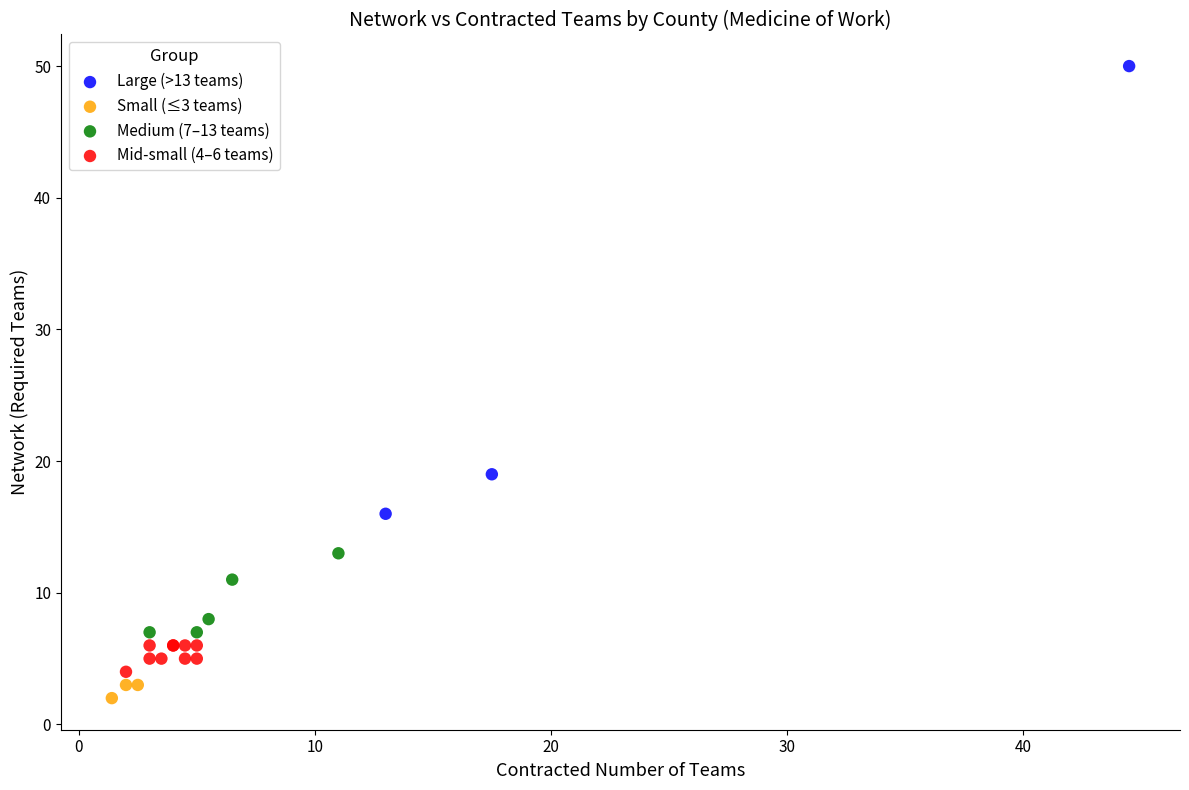

Which series reaches the minimum Y coordinate?

Small (≤3 teams)